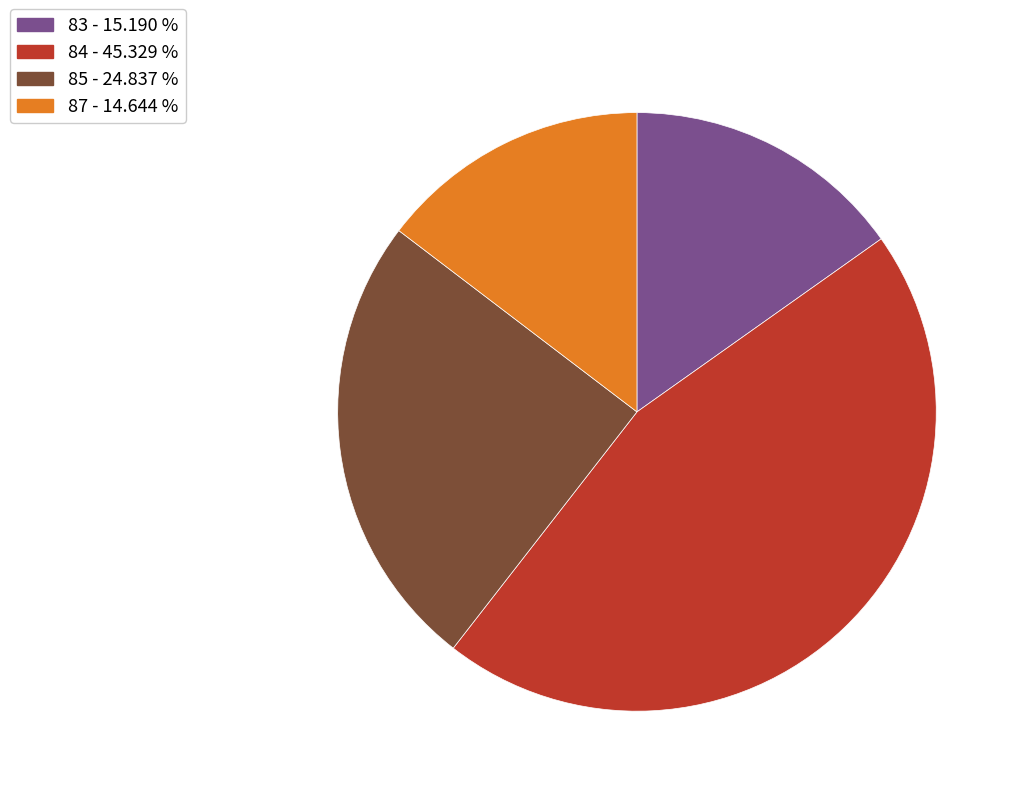

Is the sum of 84 - 45.329 % and 83 - 15.190 % greater than half?

Yes